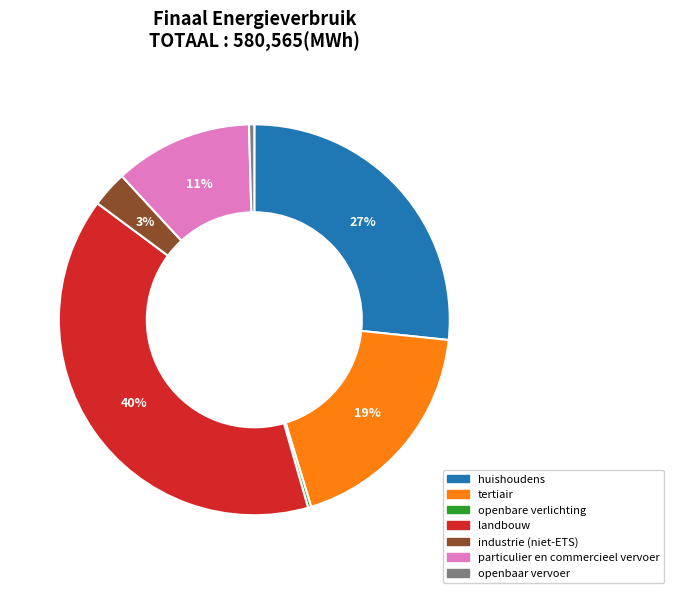

What is the ratio of the value at huishoudens to the value at openbaar vervoer?

60.9